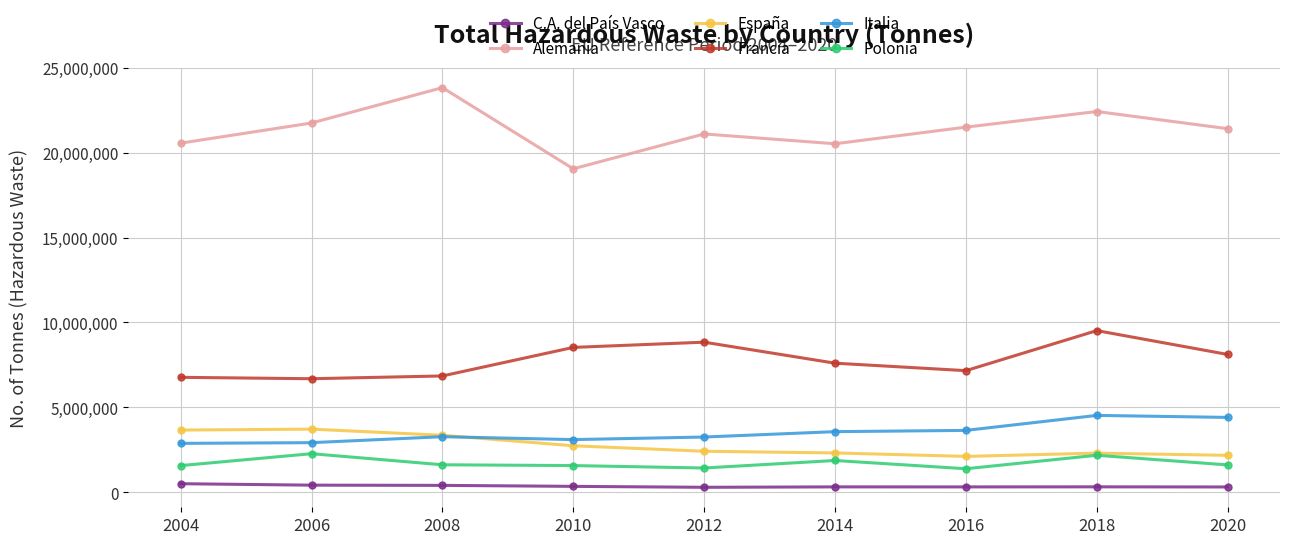

What is the smallest value displayed?

299089.4